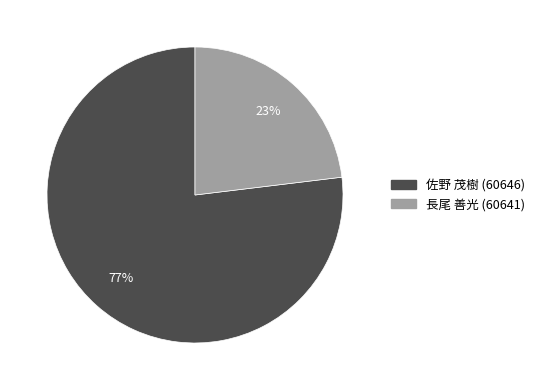

Do 長尾 善光 (60641) and 佐野 茂樹 (60646) together represent more than half of the pie?

Yes